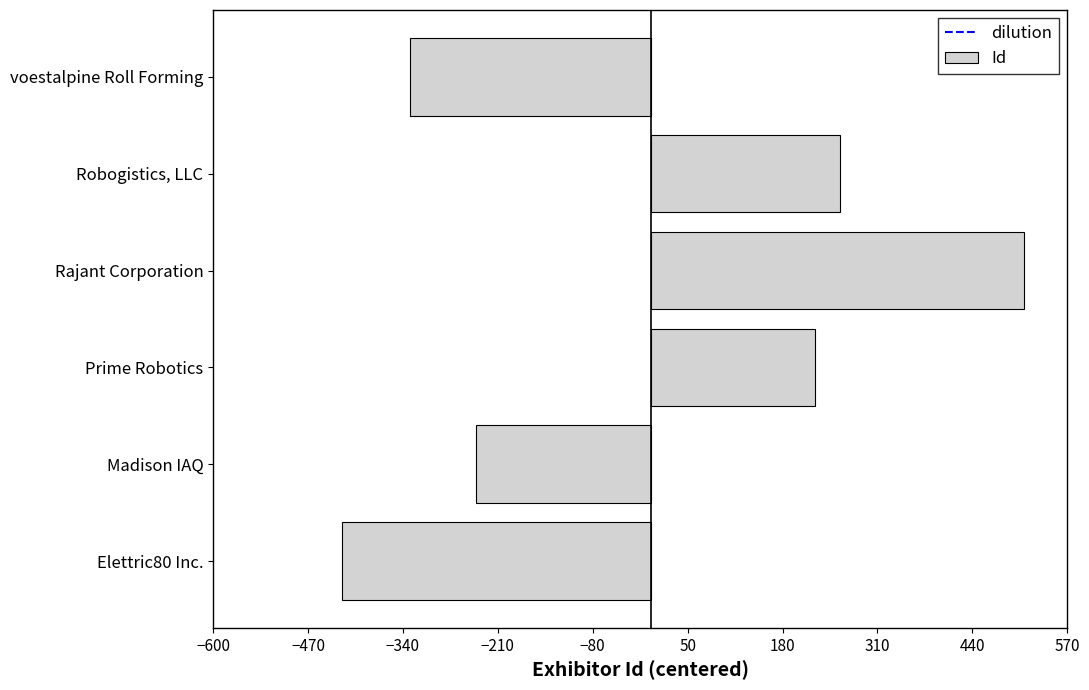

Is it true that the value at Elettric80 Inc. is -424?

True